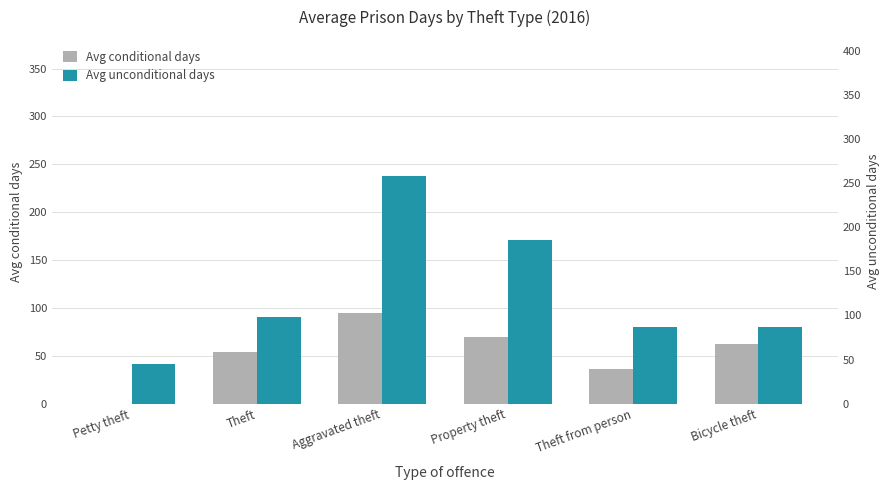

Which series changed the most between Theft and Theft from person?

Avg conditional days